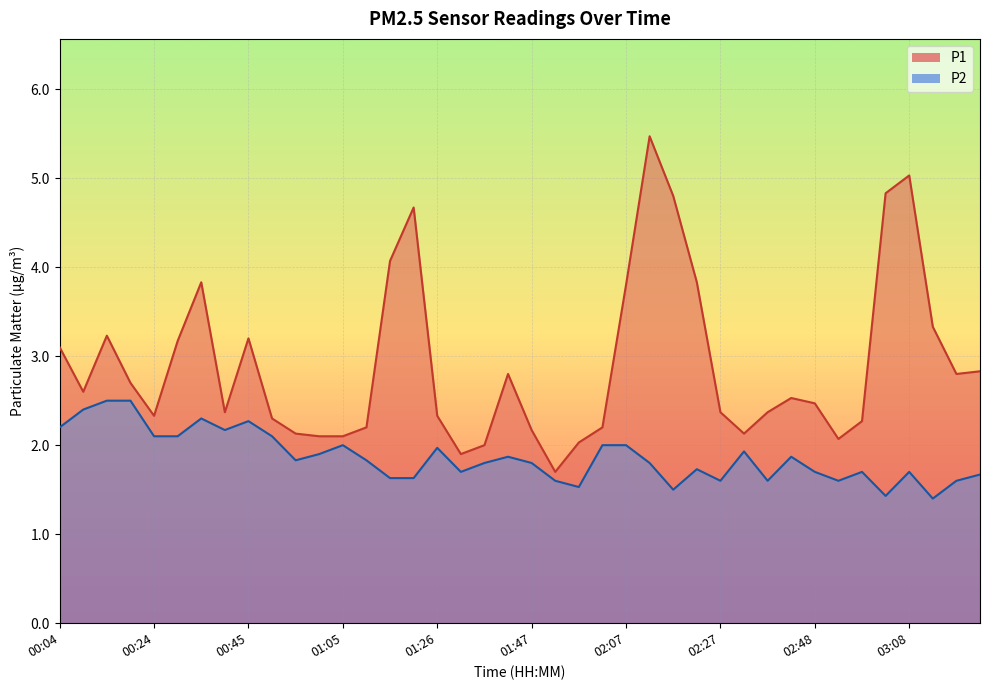

What is the label of the 28th point from the right?

01:05